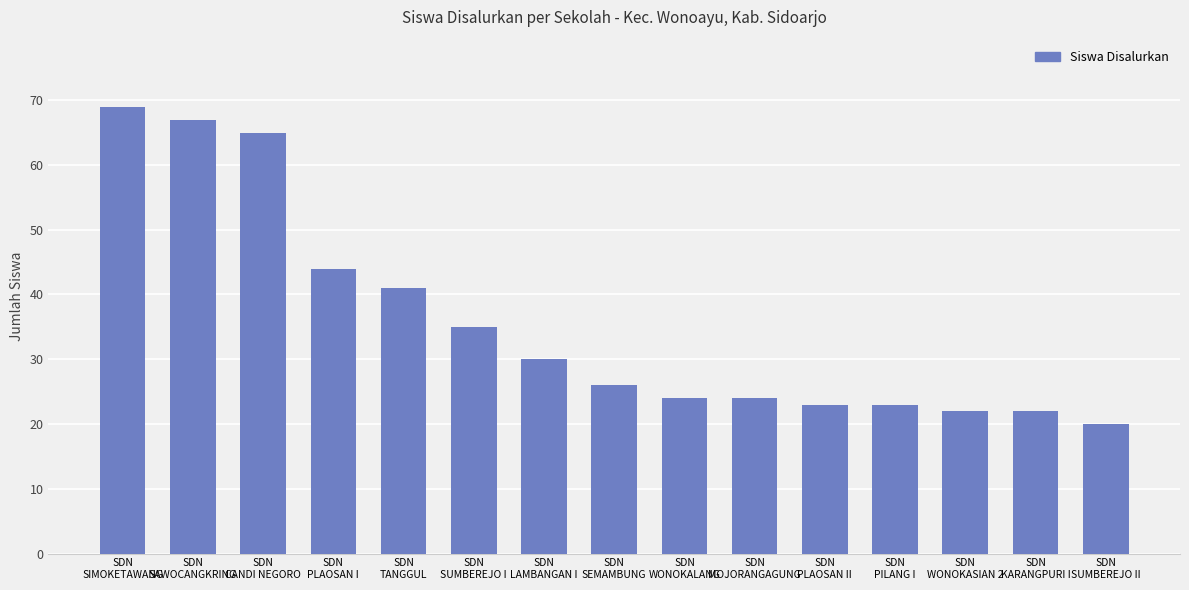

What is the ratio of the value at SDN
SAWOCANGKRING to the value at SDN
LAMBANGAN I?

2.2